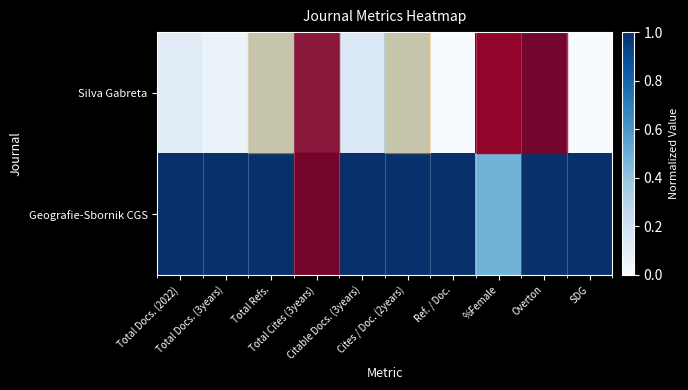

Rank the categories by row_1 value from highest to lowest.

Total Docs. (2022), Total Docs. (3years), Total Refs., Total Cites (3years), Citable Docs. (3years), Cites / Doc. (2years), Ref. / Doc., Overton, SDG, %Female